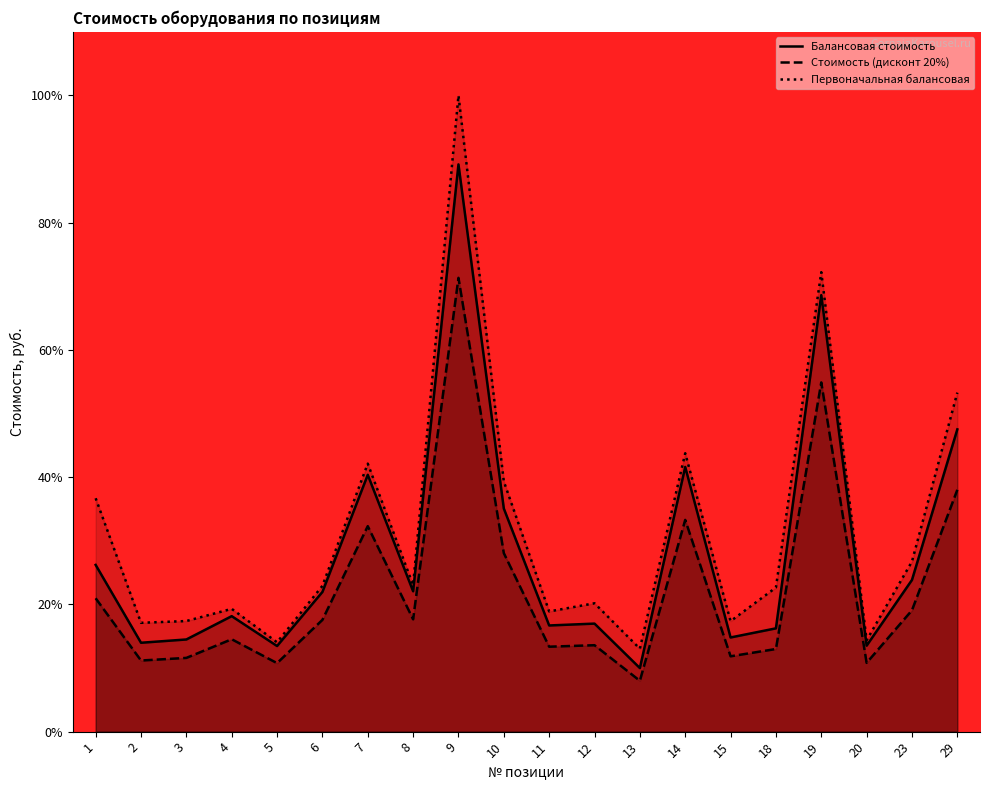

At how many categories does at least one series exceed 93?

1